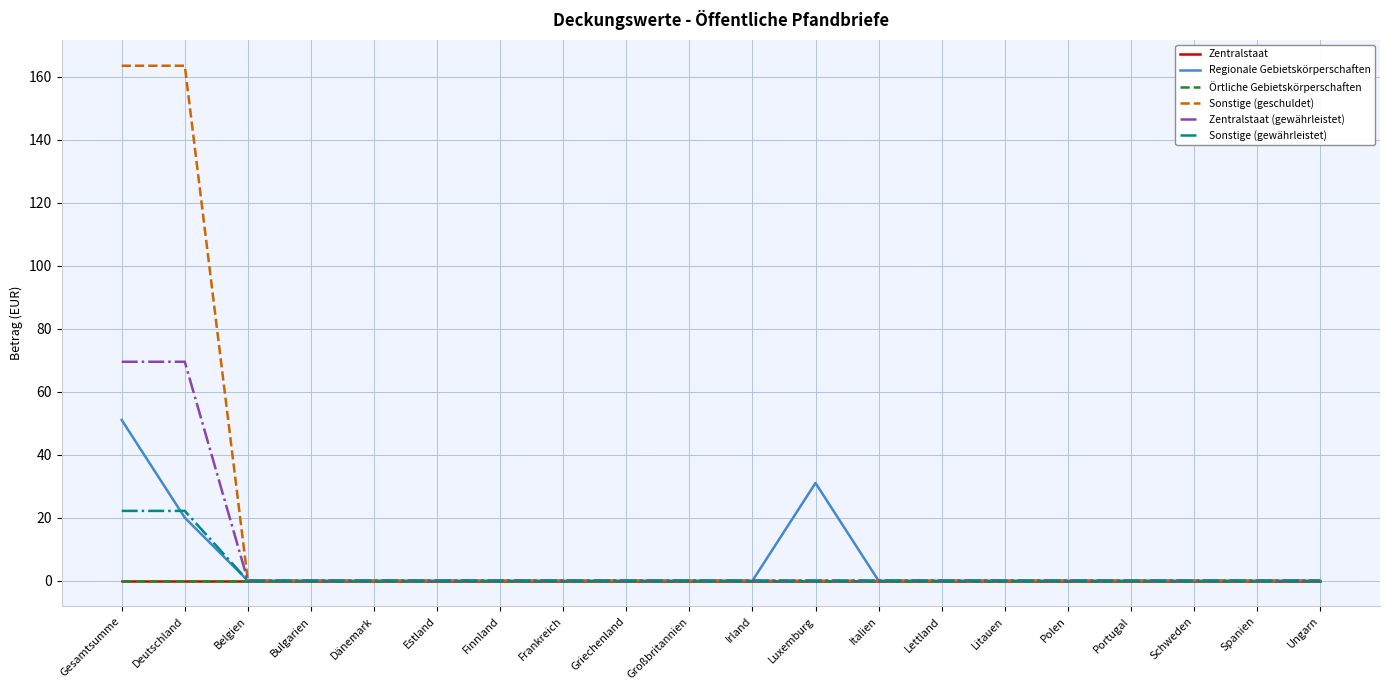

The value of Zentralstaat (gewährleistet) at Finnland is 28.1. True or false?

False